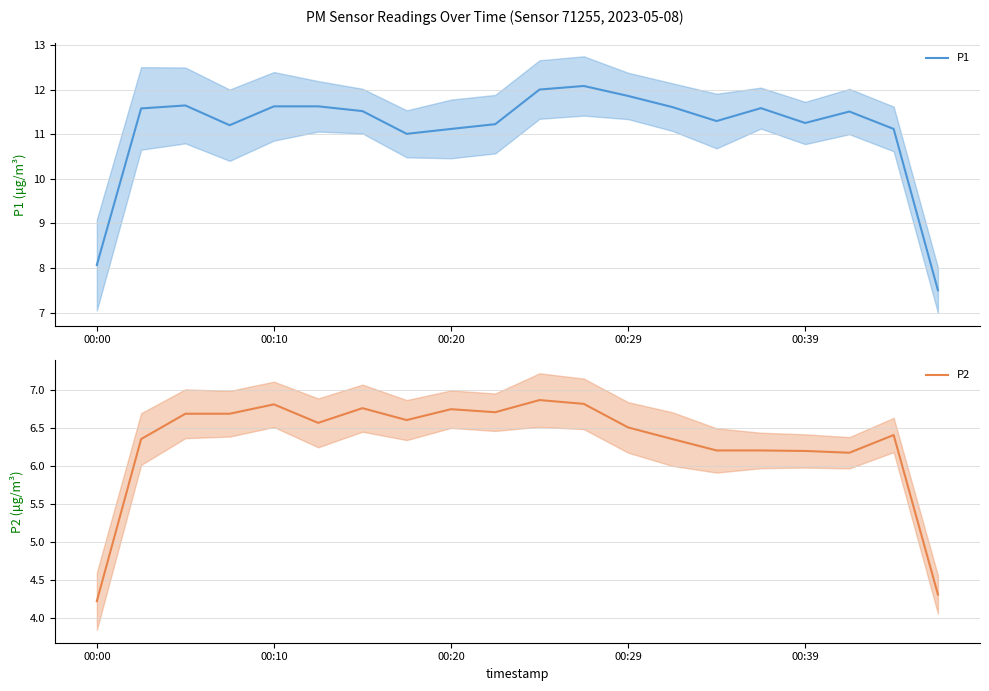

Between 11 and 7, which is larger?

11